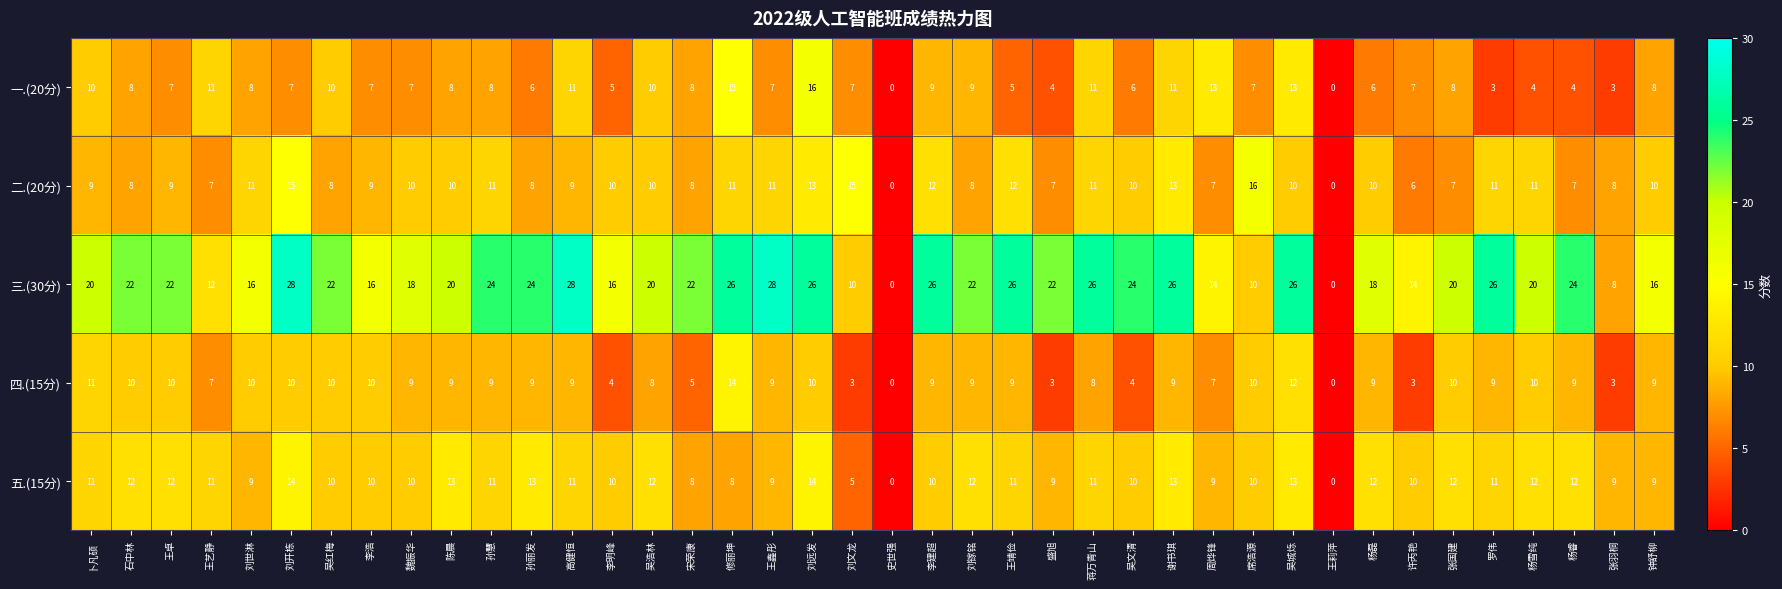

Which series has the largest range (max minus min)?

三.(30分)